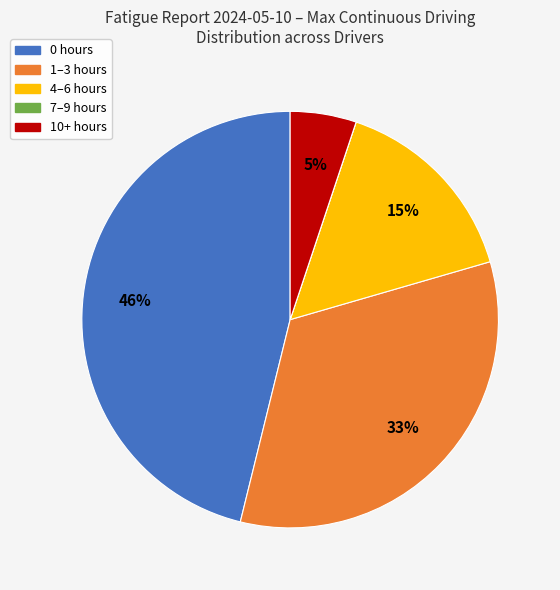

To the nearest percent, what is the difference between the largest and smallest slice percentages?

46%